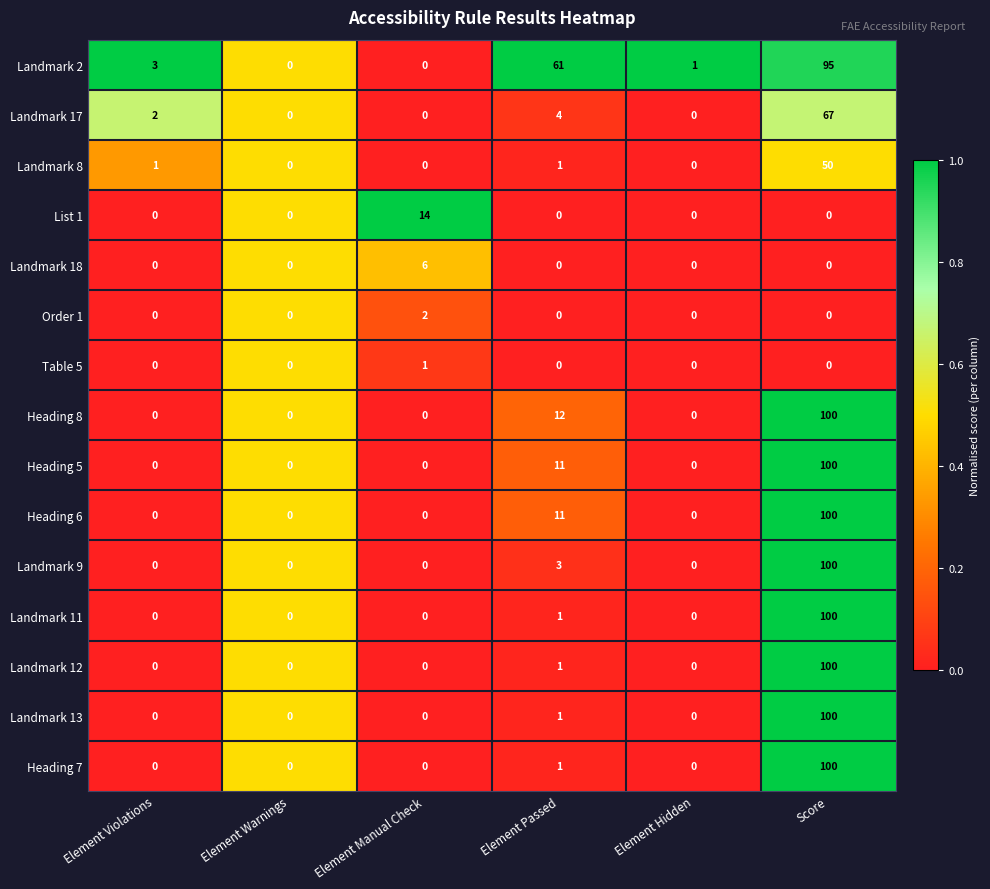

What is the total value across all series at Score?

1012